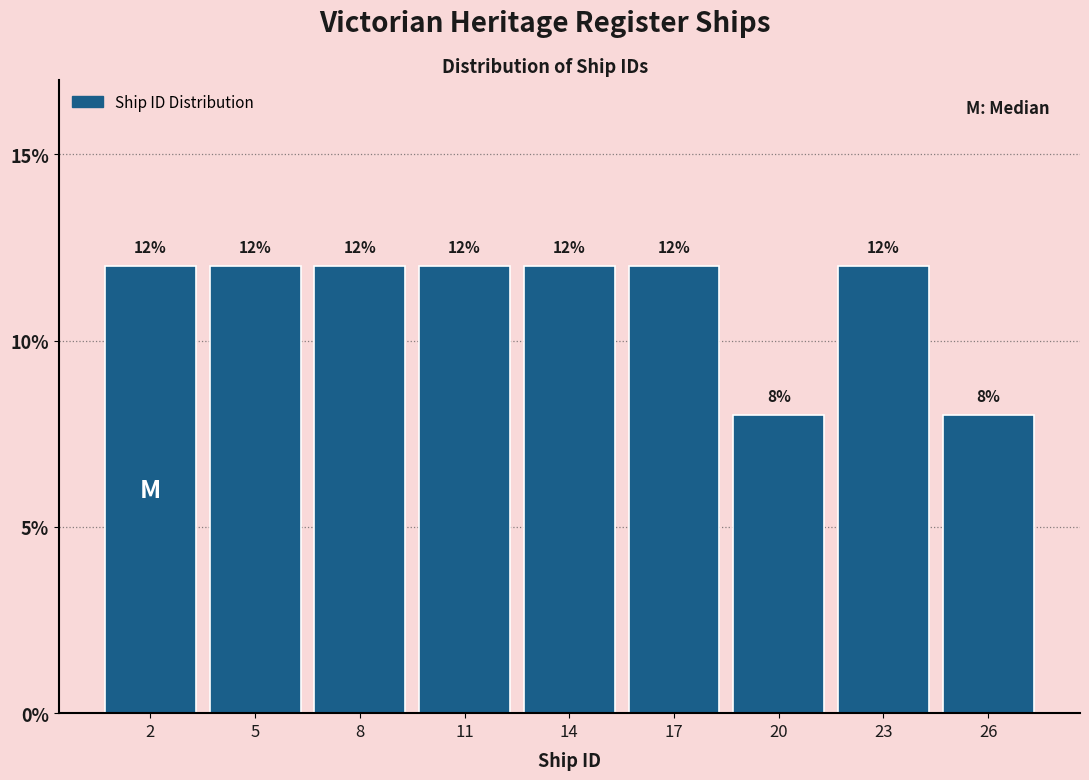

What is the height of the bar covering 0.5 to 3.5 on the x-axis?

12